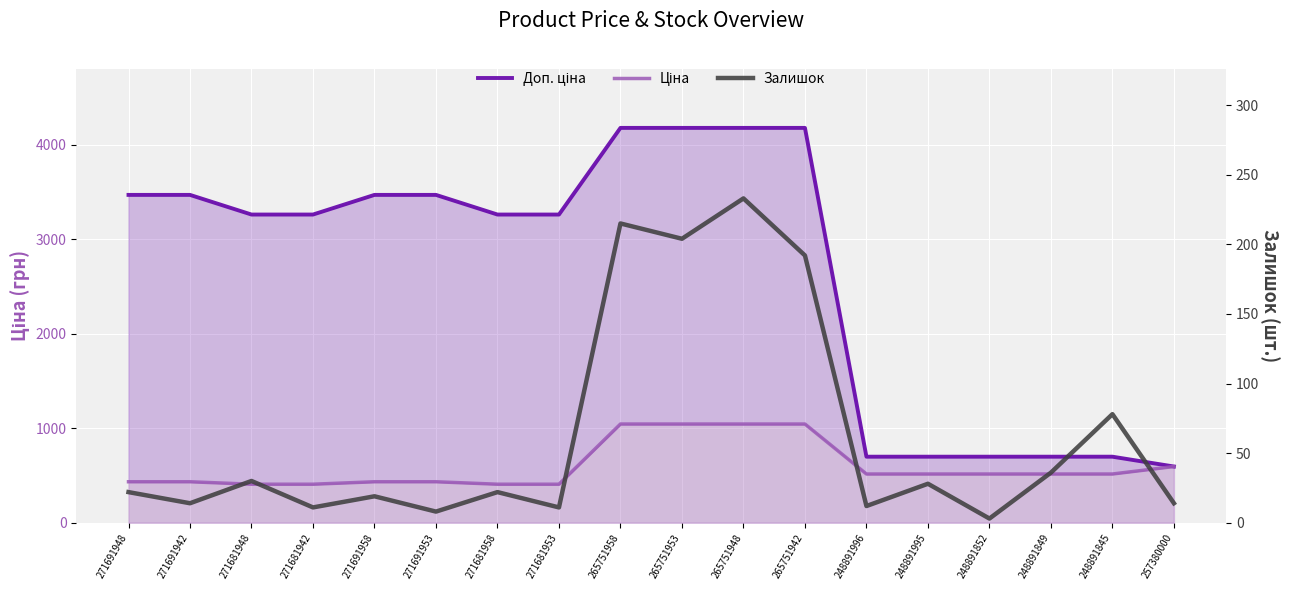

What is the value of the Залишок point at the 10th from the left?

204.0